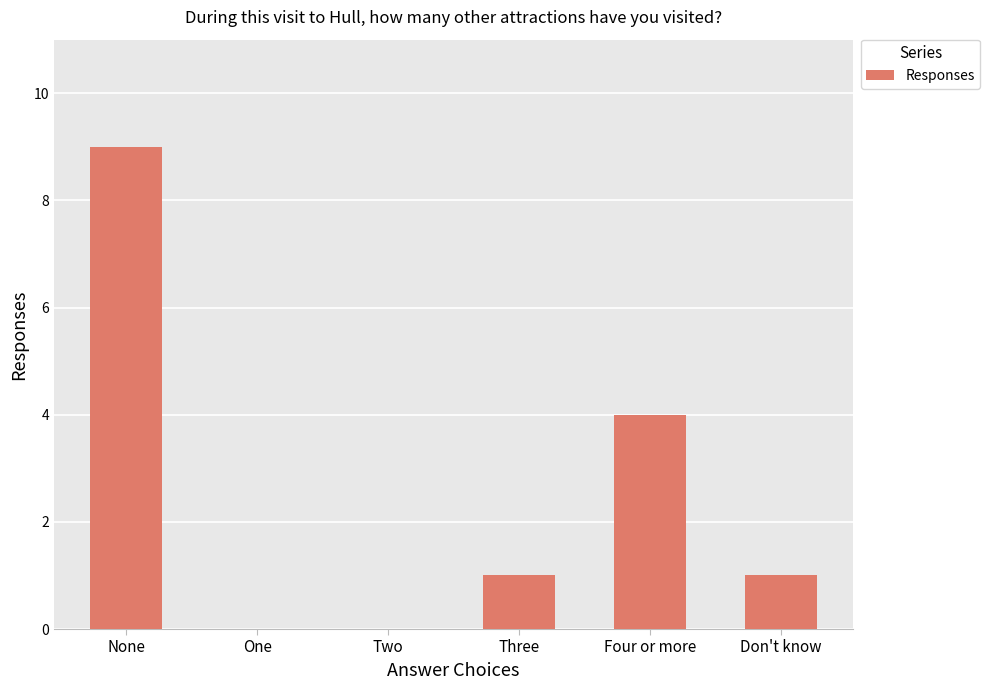

How many data points does each series have?

6